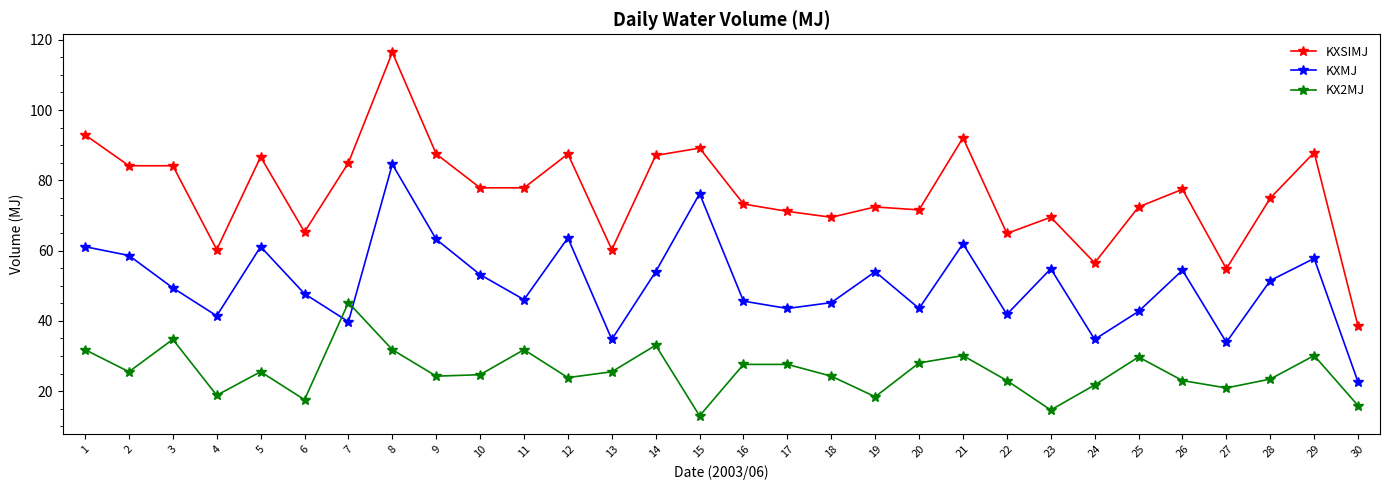

What is the total value across all series at 5?

173.3